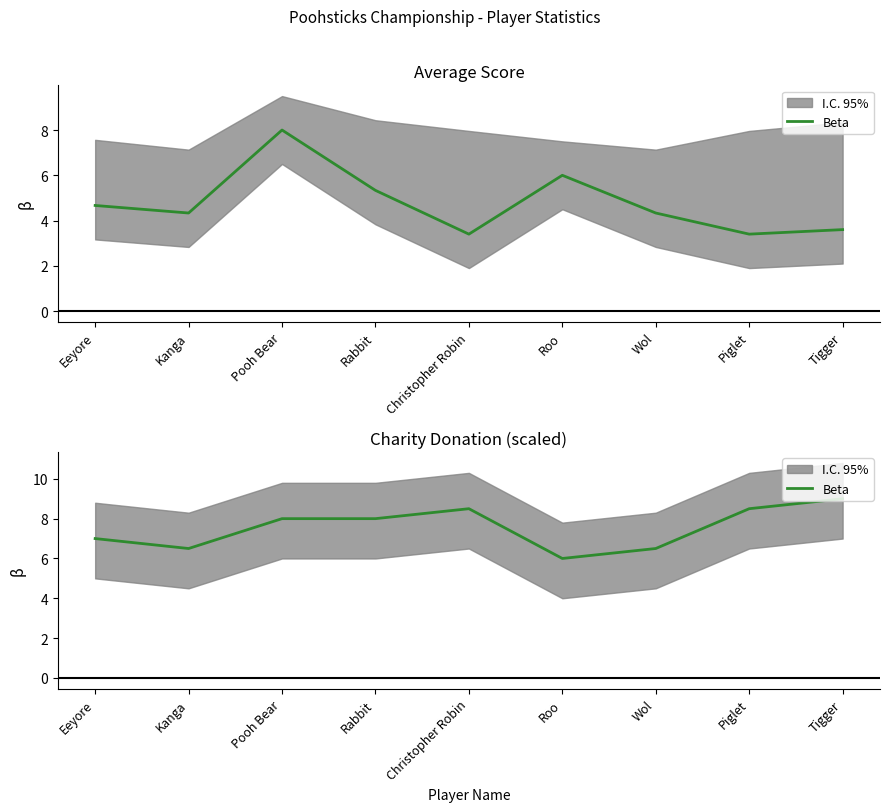

What is the maximum value shown in the chart?

9.0